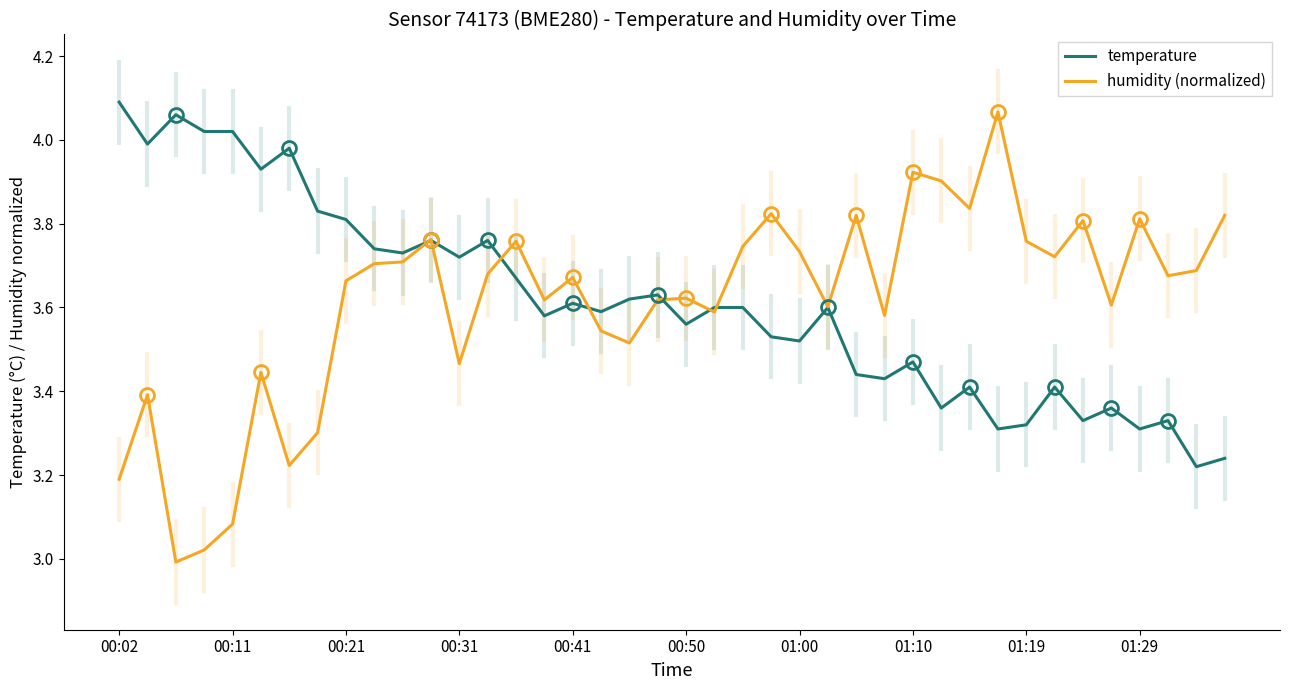

At which label does temperature reach its peak?

00:02